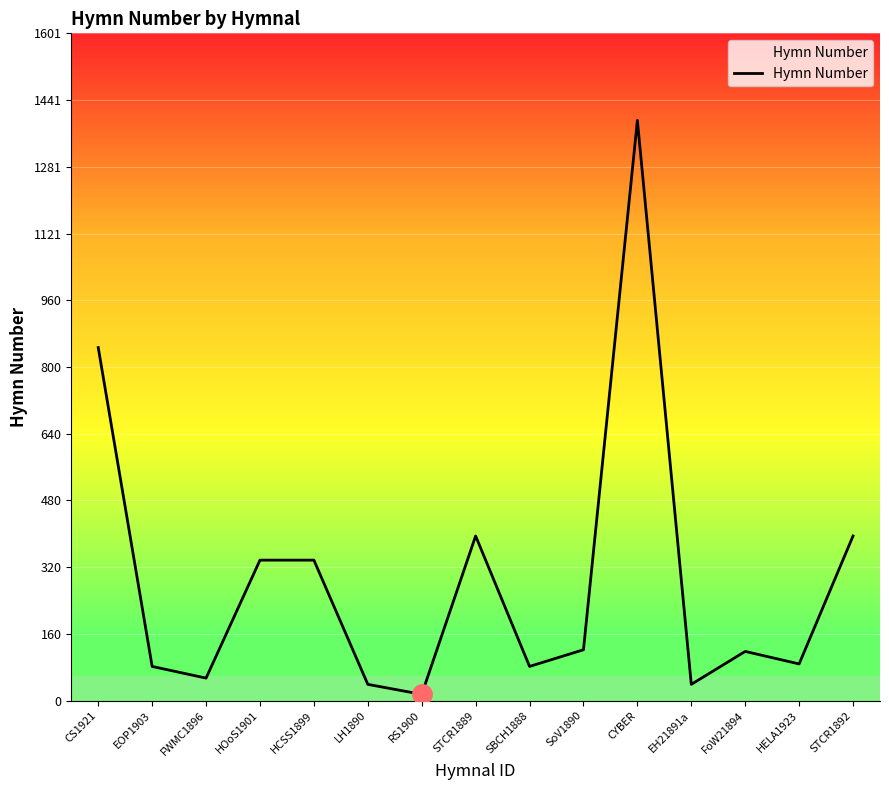

At which label does the data first exceed 118?

CS1921